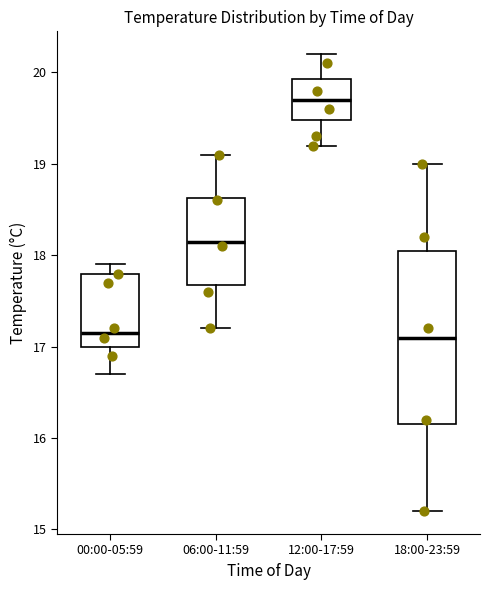

Reading left to right, read every box against the y-axis: the position of its median line, the range the box covers, and the ends of its whiskers. The values are not printed on the chart, so give them approximately, as read against the axis.

00:00-05:59: median 17.2, box 17.0 to 17.8, whiskers 16.7 to 17.9
06:00-11:59: median 18.2, box 17.7 to 18.6, whiskers 17.2 to 19.1
12:00-17:59: median 19.7, box 19.5 to 19.9, whiskers 19.2 to 20.2
18:00-23:59: median 17.1, box 16.2 to 18.1, whiskers 15.2 to 19.0